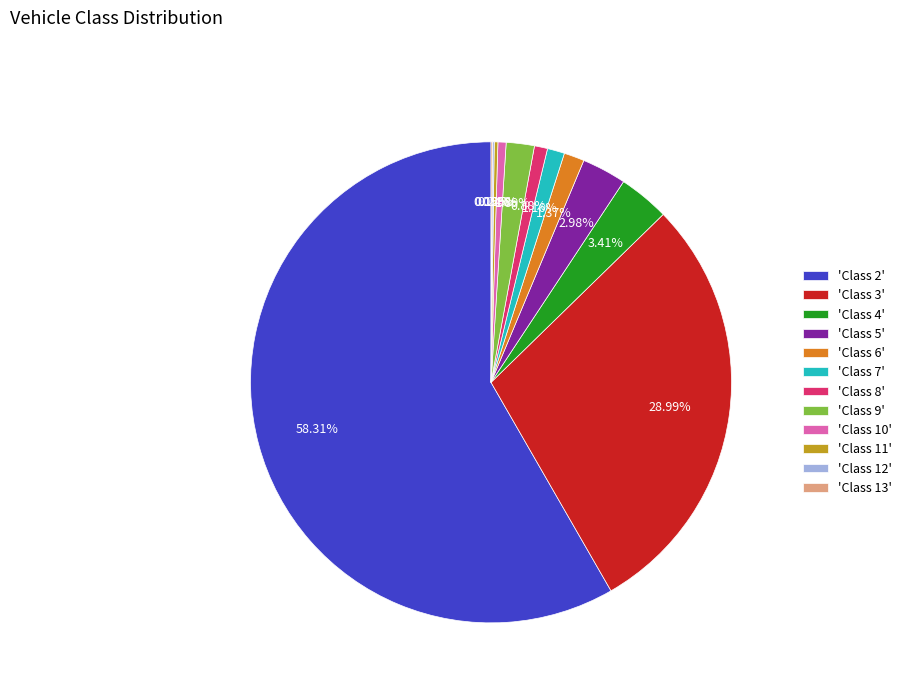

Does 'Class 9' account for over 50% of the chart?

No